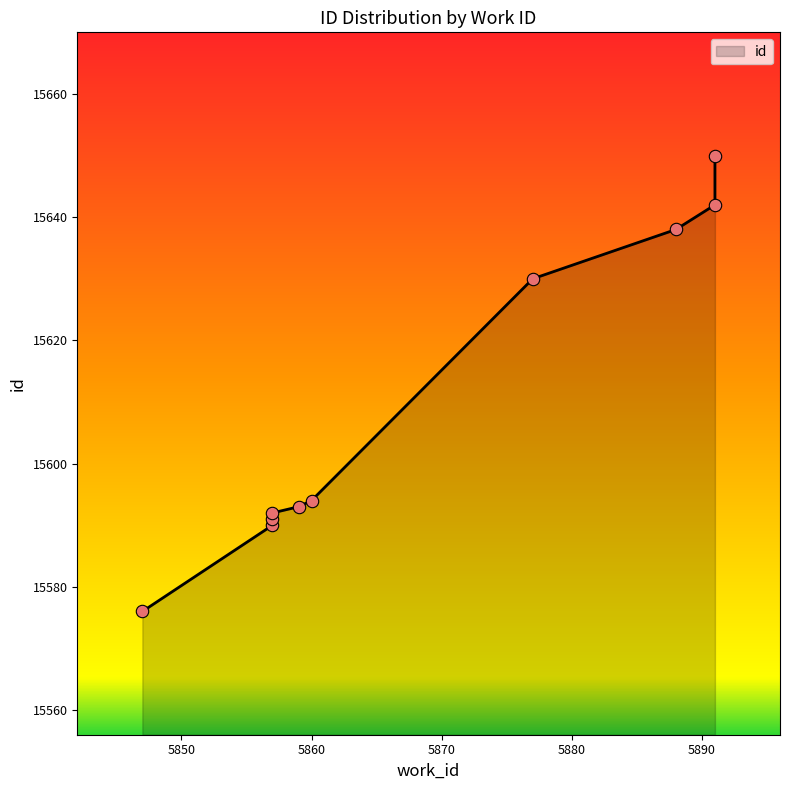

What is the ratio of the value at 5860 to the value at 5857?

1.0